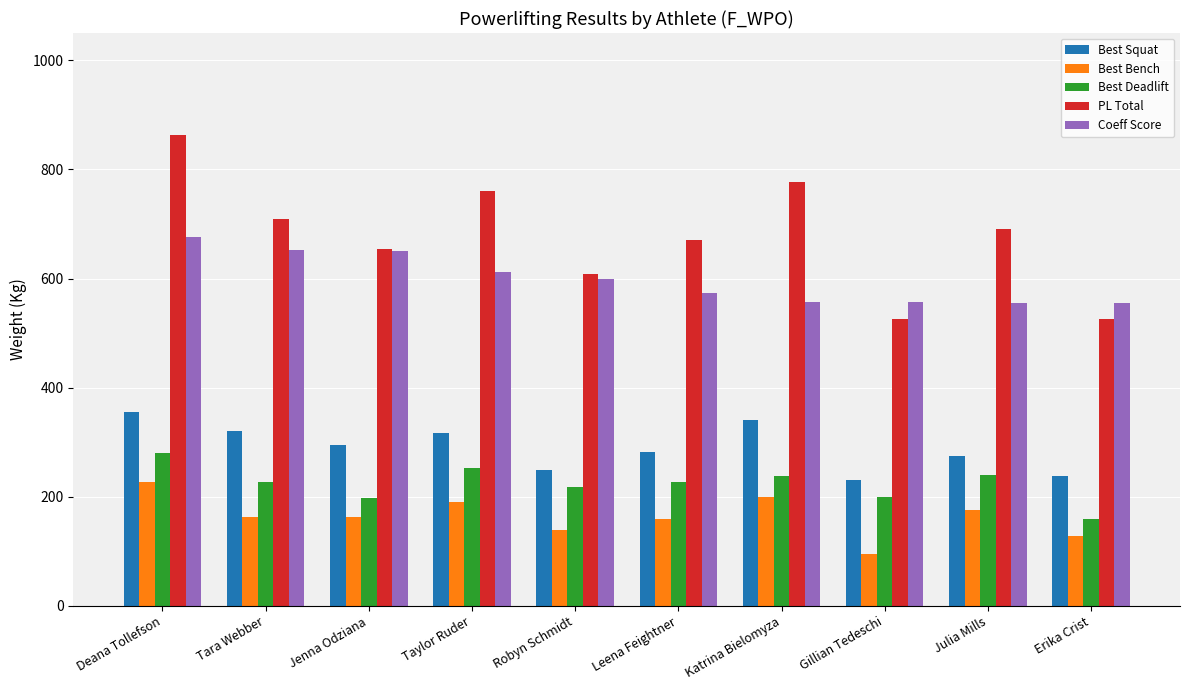

What are all the series names shown in the legend?

Best Squat, Best Bench, Best Deadlift, PL Total, Coeff Score